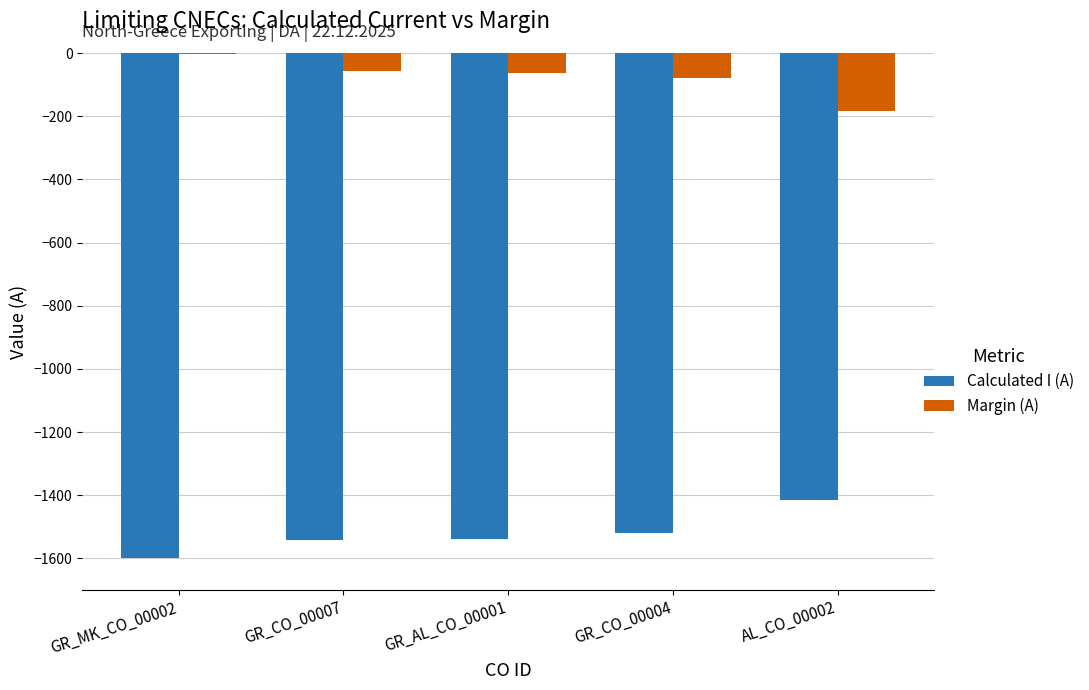

Are the bars grouped side by side (vs. stacked)?

Yes